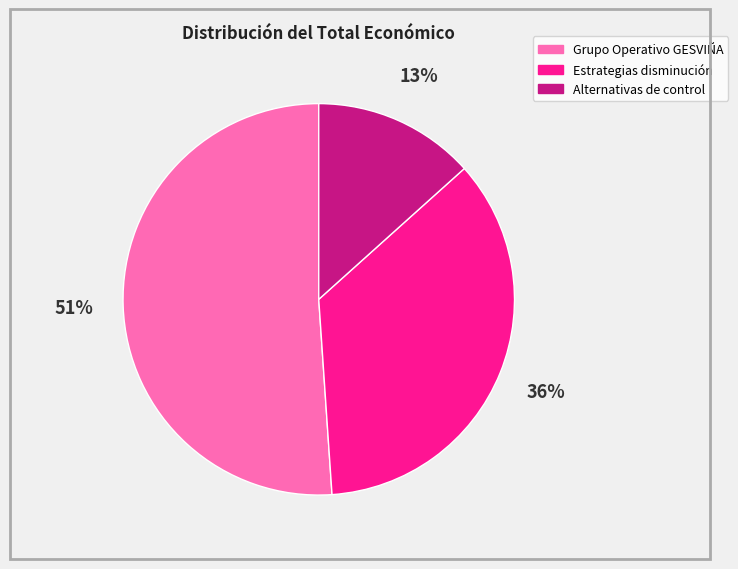

Which slice is the smallest?

Alternativas de control